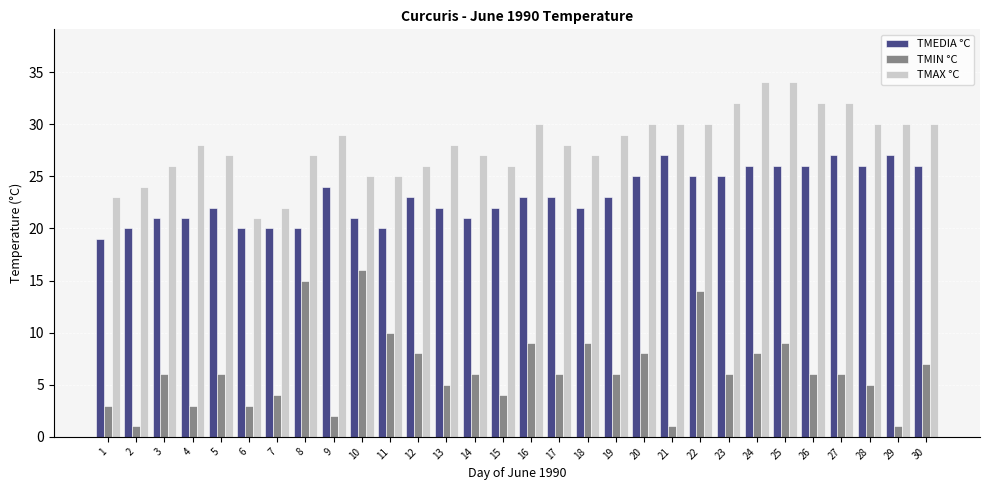

The TMIN °C series shows 9 at 13. True or false?

False